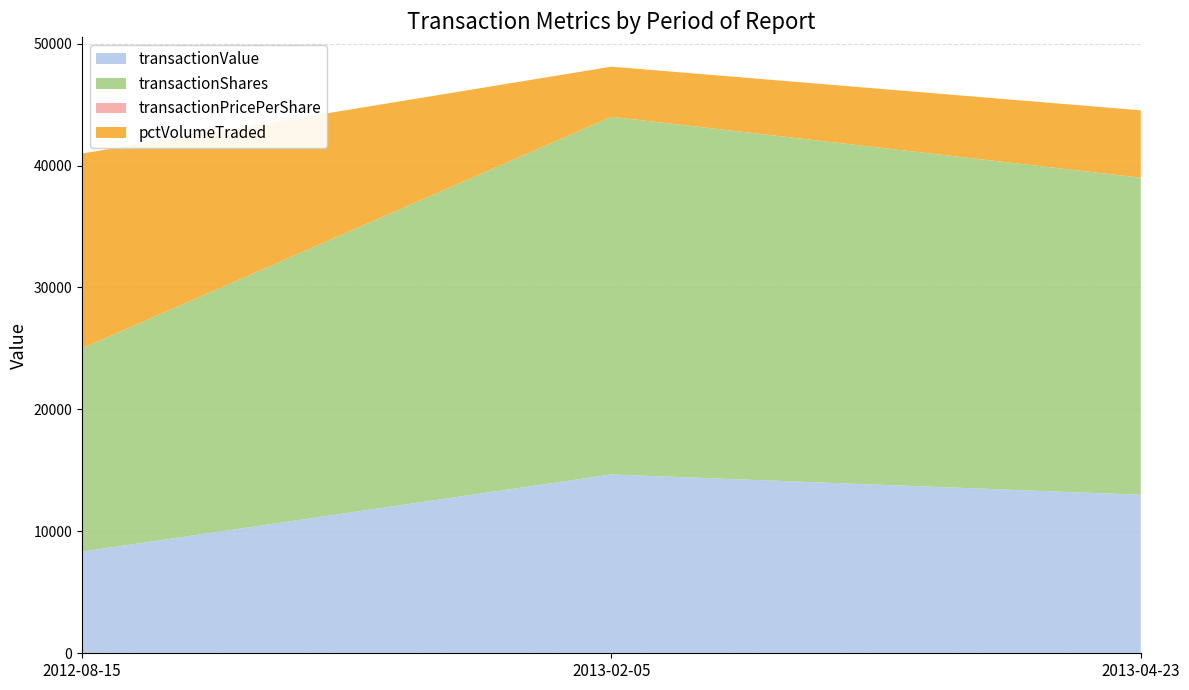

Reading right to left, what are all the values shown in this chart?

transactionValue: 2013-04-23=13000.0	2013-02-05=14665.0	2012-08-15=8336.0
transactionShares: 2013-04-23=26000.0	2013-02-05=29329.0	2012-08-15=16671.0
transactionPricePerShare: 2013-04-23=0.5	2013-02-05=0.5	2012-08-15=0.5
pctVolumeTraded: 2013-04-23=5526.0	2013-02-05=4111.0	2012-08-15=15975.0